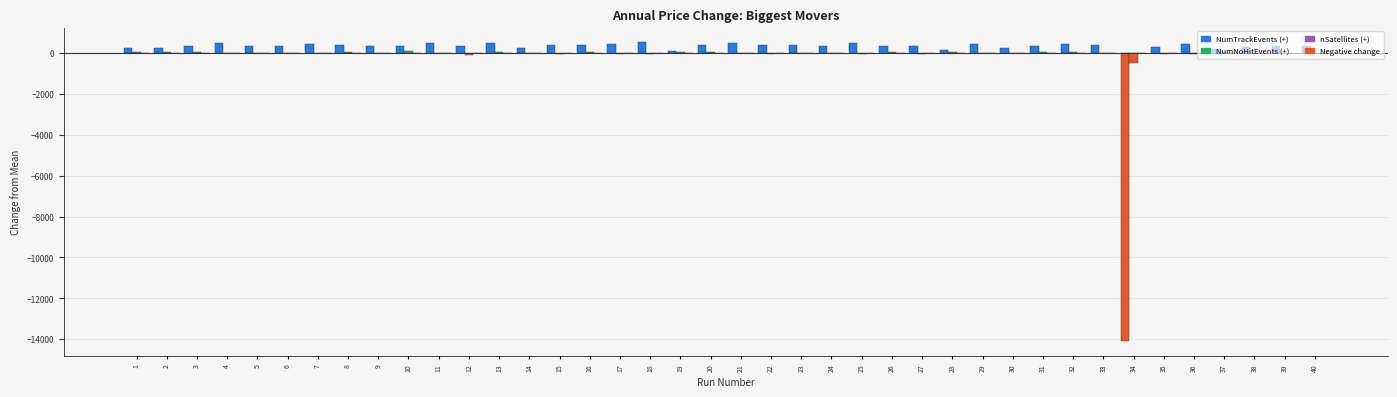

How many groups of bars are there?

40